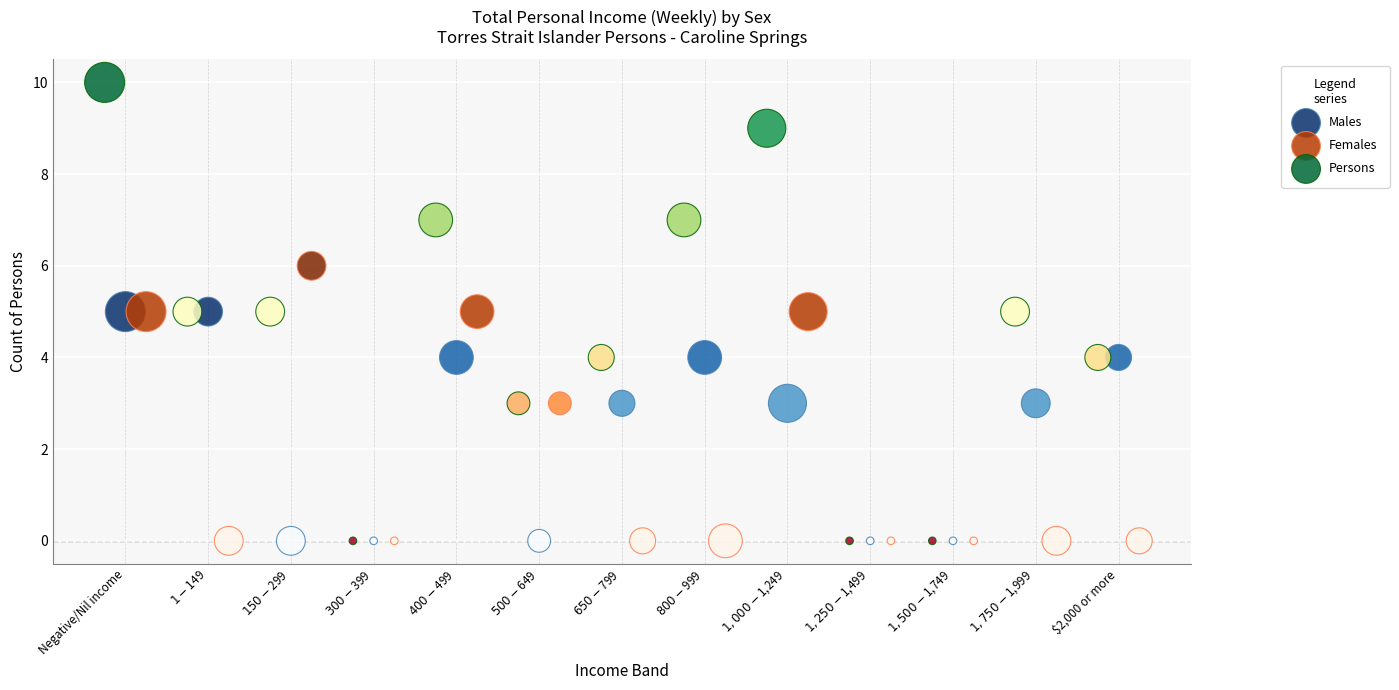

Which series has the largest Y range (max minus min)?

Persons